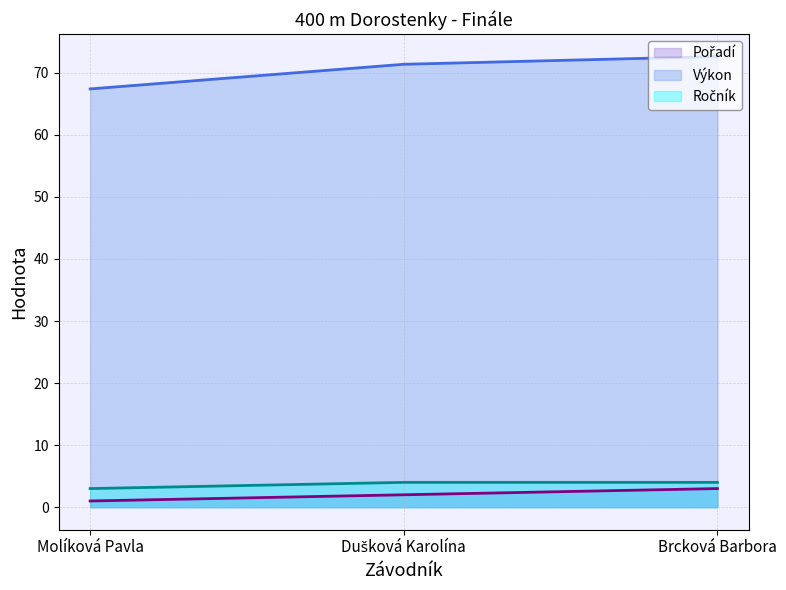

Reading right to left, list all the values displayed in this chart.

Pořadí (line): 3.0	2.0	1.0
Výkon (line): 72.6	71.4	67.4
Ročník (line): 4.0	4.0	3.0